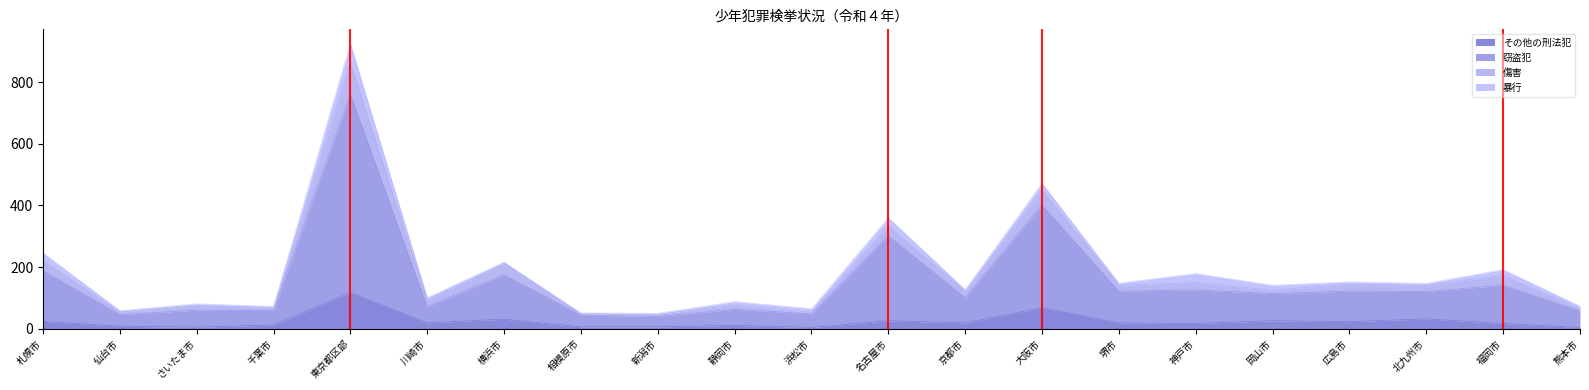

The 窃盗犯 series shows 56 at 新潟市. True or false?

False